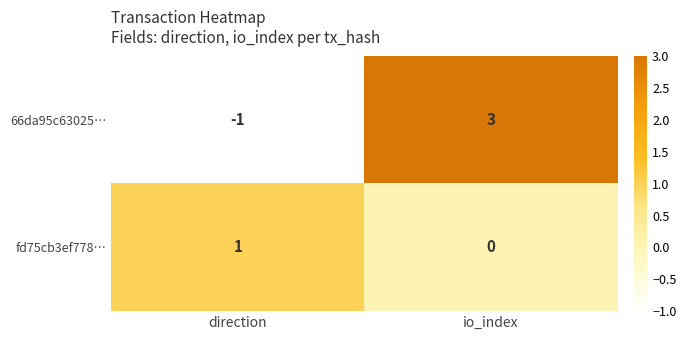

At which category is the sum across all series the highest?

io_index